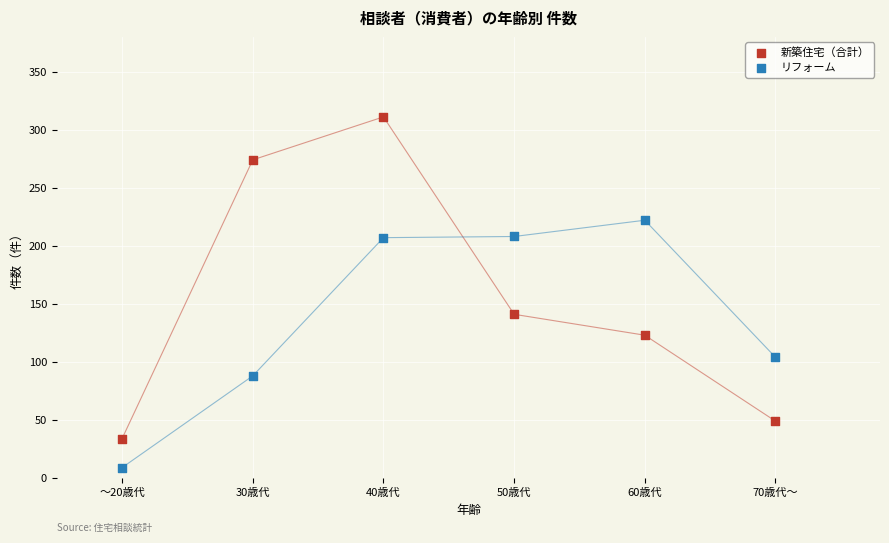

In the 新築住宅（合計） series, what Y value is closest to 172?

141